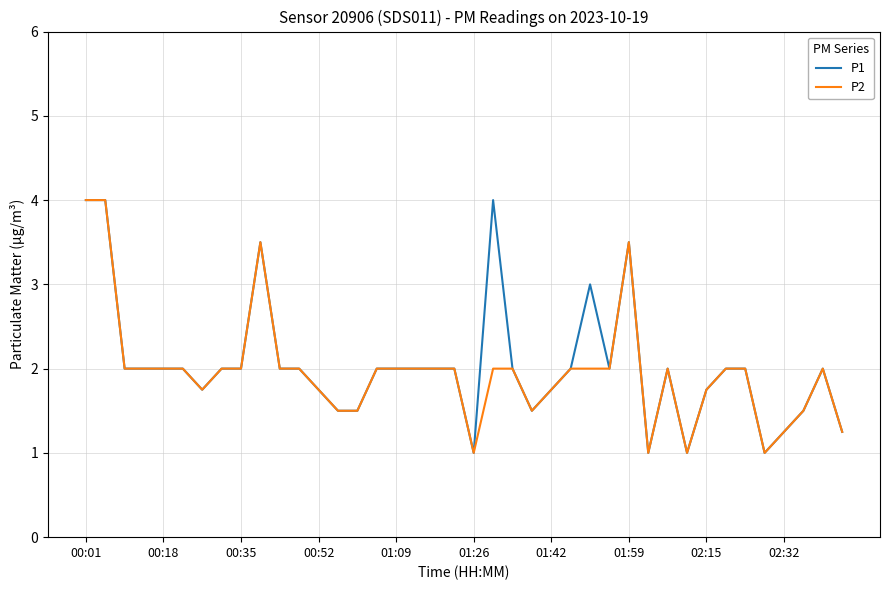

What is the smallest value displayed?

1.0